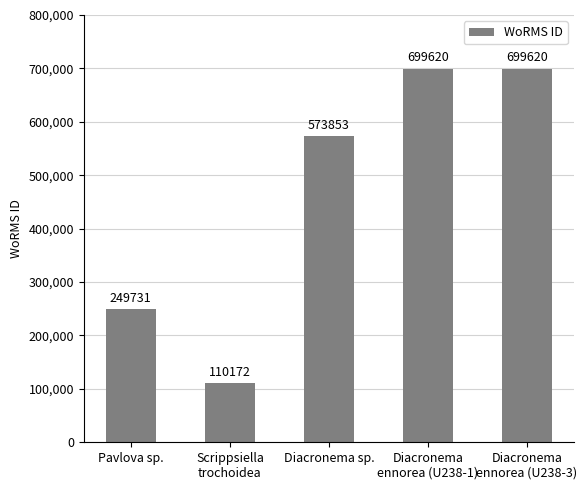

What is the label of the 5th bar from the left?

Diacronema
ennorea (U238-3)